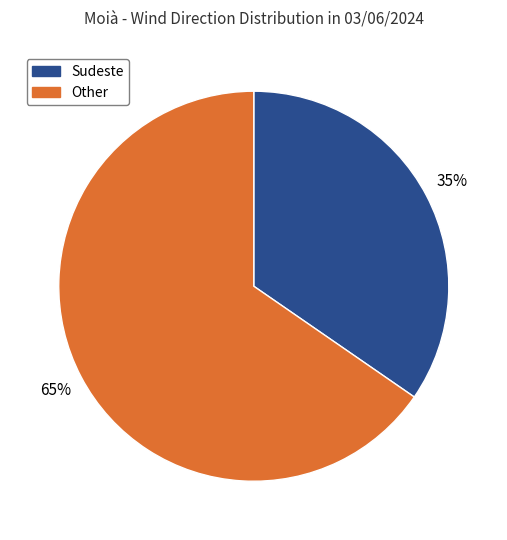

Does any single category account for the majority?

Yes